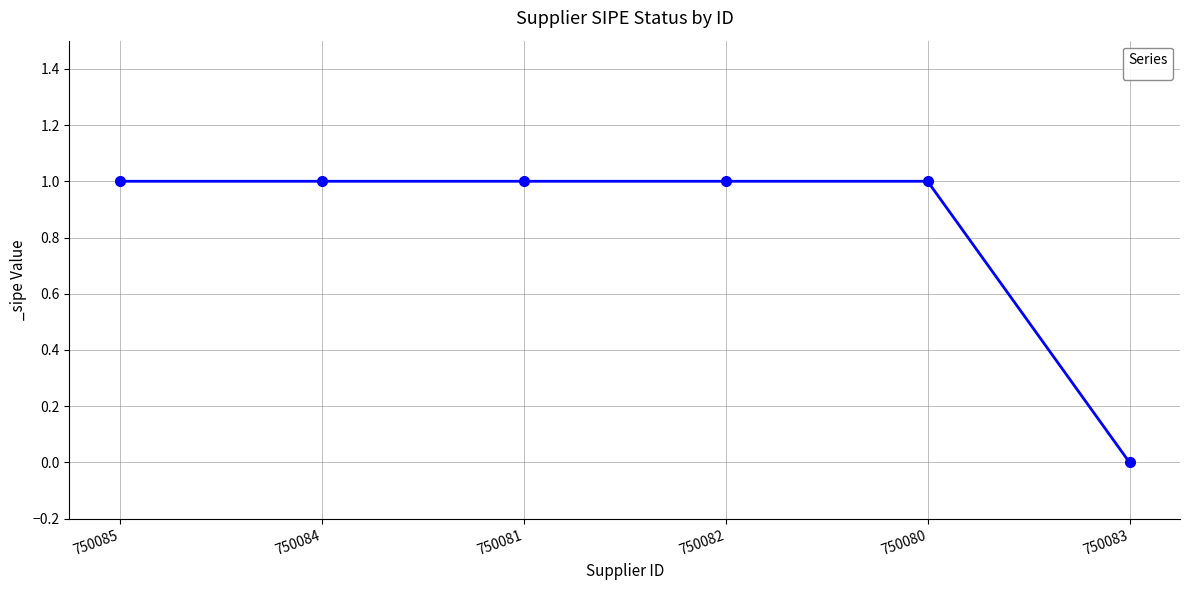

How many positive values are there?

5